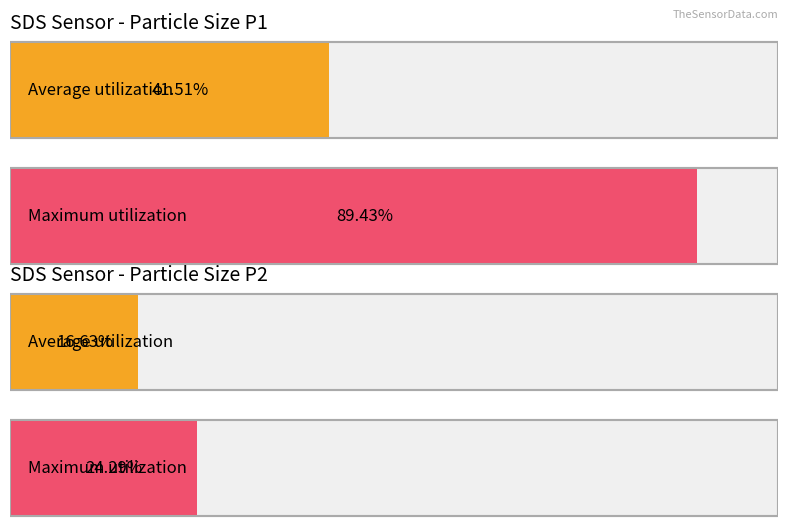

Rank the series by their maximum value, from lowest to highest.

SDS_P2, SDS_P1